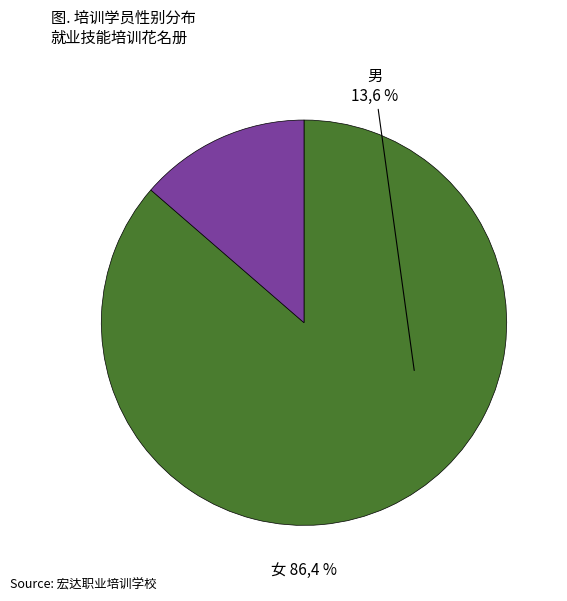

Rank the categories by value from lowest to highest.

男, 女